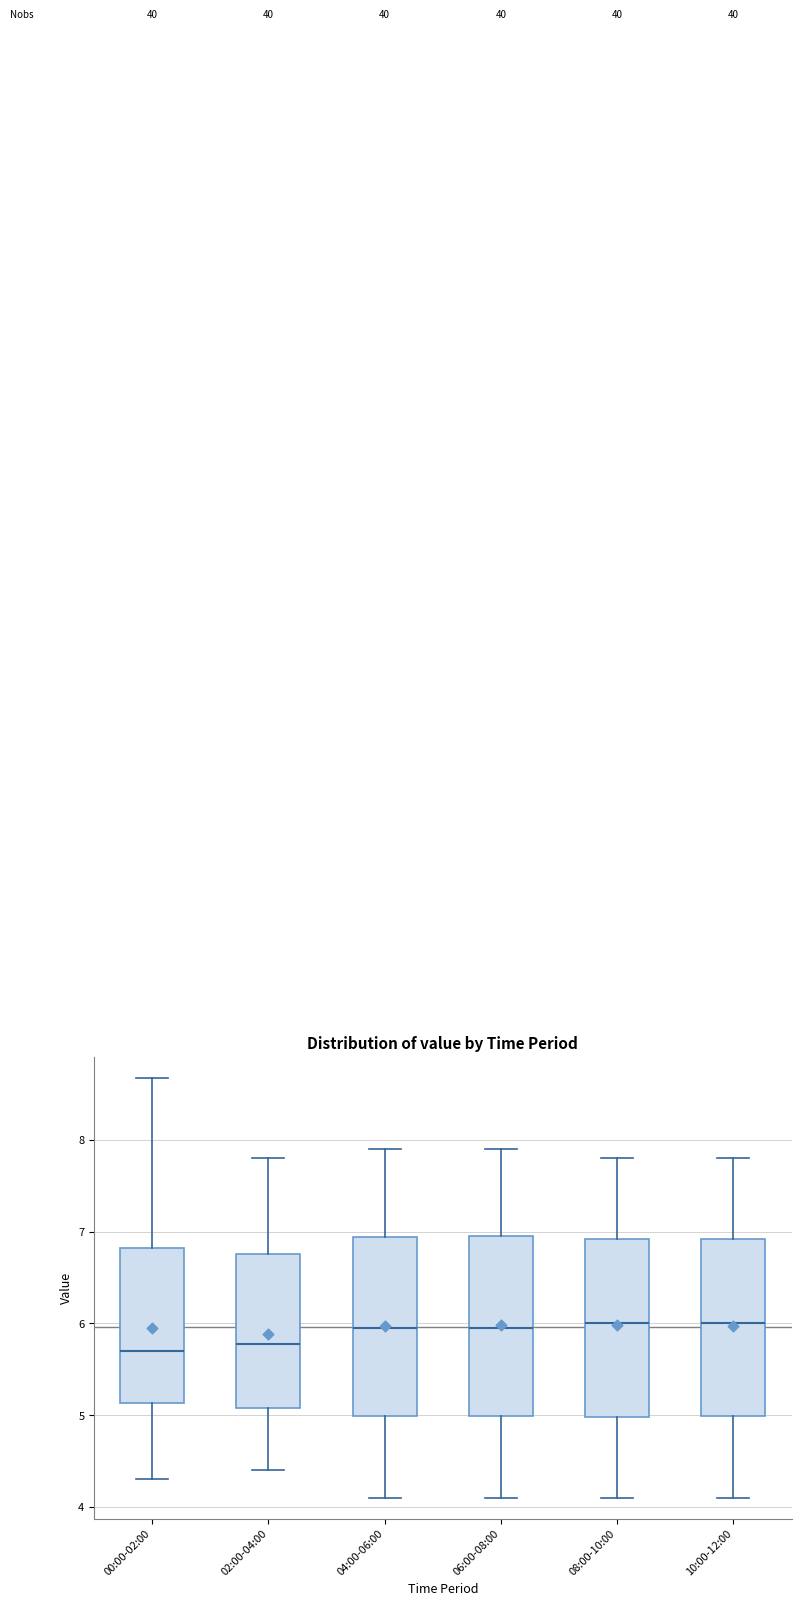

Where does the lower whisker of the box for 06:00-08:00 end on the y-axis? The values are not printed on the chart, so give them approximately, as read against the axis.

4.1